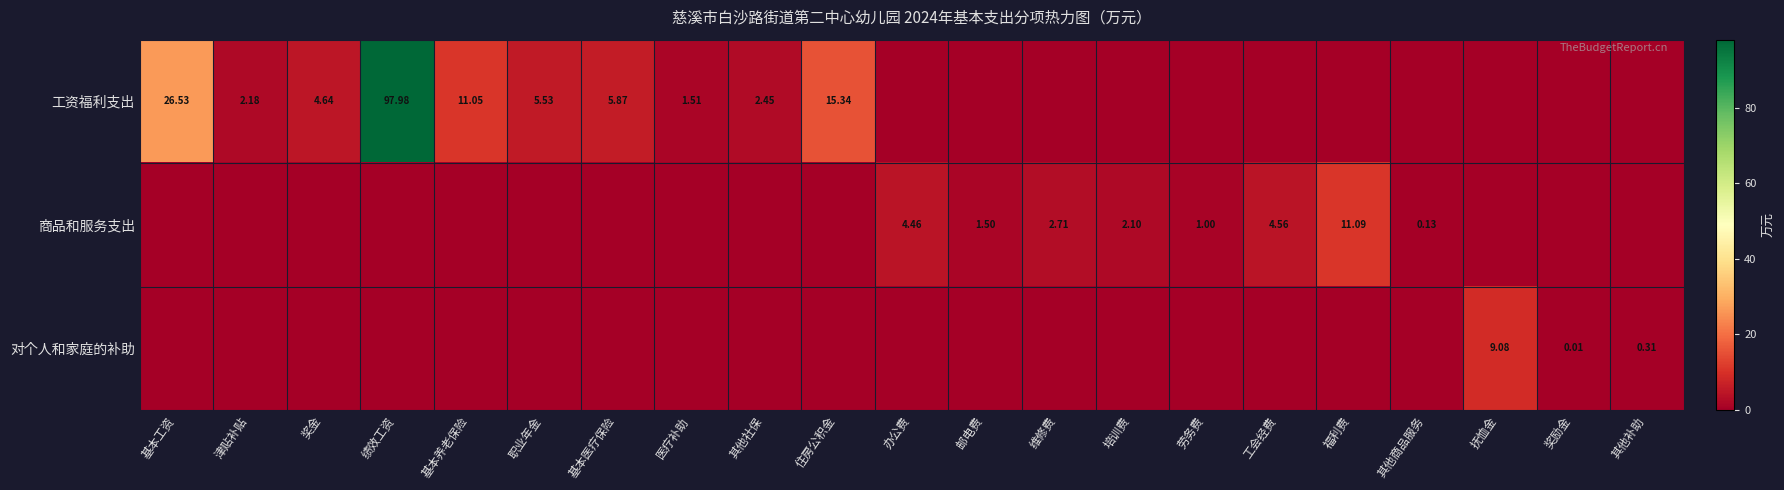

What is the maximum value for 工资福利支出?

98.0